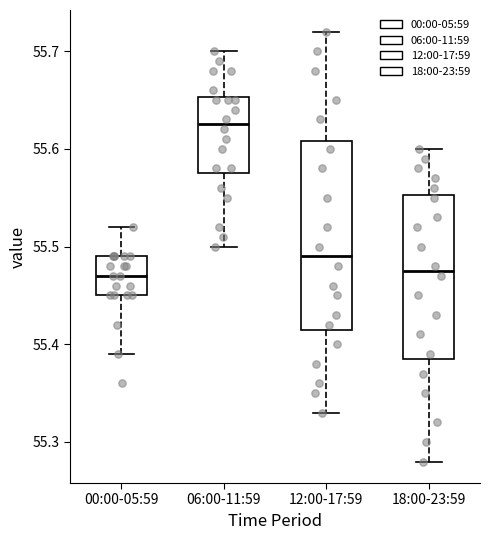

Reading left to right, transcribe this box plot: for each box, give where its median line is, the range the box spans, and where its two whiskers end, as read against the y-axis. The values are not printed on the chart, so give them approximately, as read against the axis.

00:00-05:59: median 55.47, box 55.45 to 55.49, whiskers 55.39 to 55.52
06:00-11:59: median 55.63, box 55.58 to 55.65, whiskers 55.50 to 55.70
12:00-17:59: median 55.49, box 55.42 to 55.61, whiskers 55.33 to 55.72
18:00-23:59: median 55.48, box 55.39 to 55.55, whiskers 55.28 to 55.60